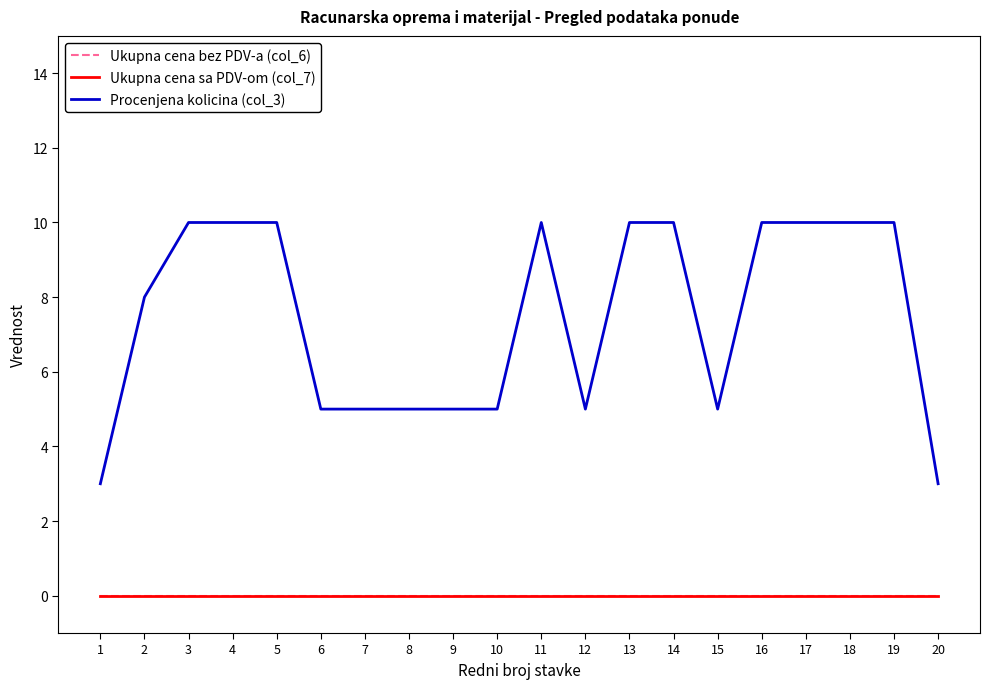

Is the value of Ukupna cena sa PDV-om (col_7) at 11 greater than the value of Ukupna cena bez PDV-a (col_6) at 16?

No